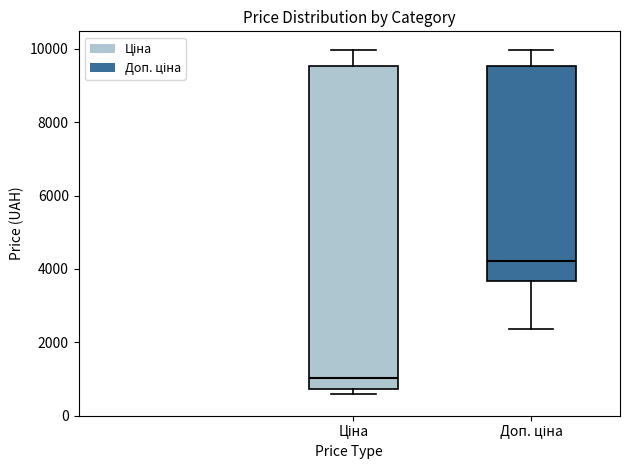

Where does the upper whisker of the box for Ціна end on the y-axis? The values are not printed on the chart, so give them approximately, as read against the axis.

10000